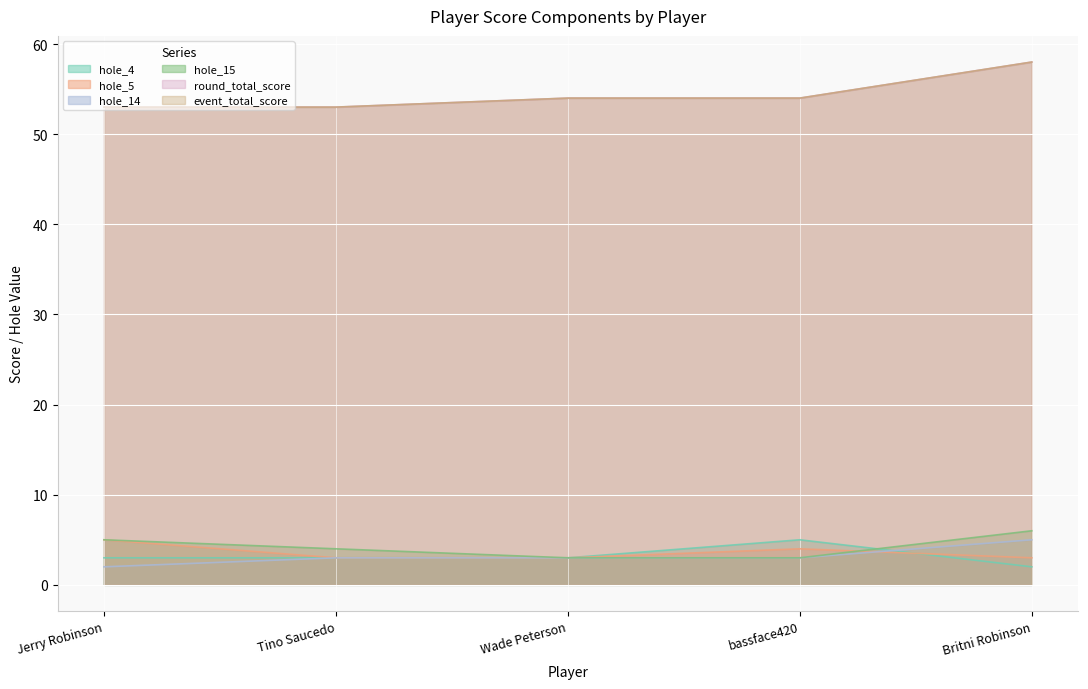

Reading left to right, what are all the values shown in this chart?

hole_4: Jerry Robinson=3	Tino Saucedo=3	Wade Peterson=3	bassface420=5	Britni Robinson=2
hole_5: Jerry Robinson=5	Tino Saucedo=3	Wade Peterson=3	bassface420=4	Britni Robinson=3
hole_14: Jerry Robinson=2	Tino Saucedo=3	Wade Peterson=3	bassface420=3	Britni Robinson=5
hole_15: Jerry Robinson=5	Tino Saucedo=4	Wade Peterson=3	bassface420=3	Britni Robinson=6
round_total_score: Jerry Robinson=53	Tino Saucedo=53	Wade Peterson=54	bassface420=54	Britni Robinson=58
event_total_score: Jerry Robinson=53	Tino Saucedo=53	Wade Peterson=54	bassface420=54	Britni Robinson=58